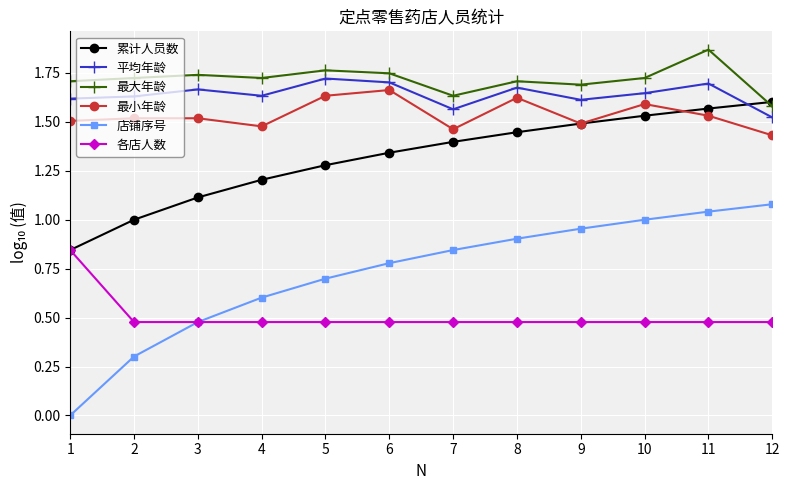

Does the chart display data point markers on the line(s)?

Yes